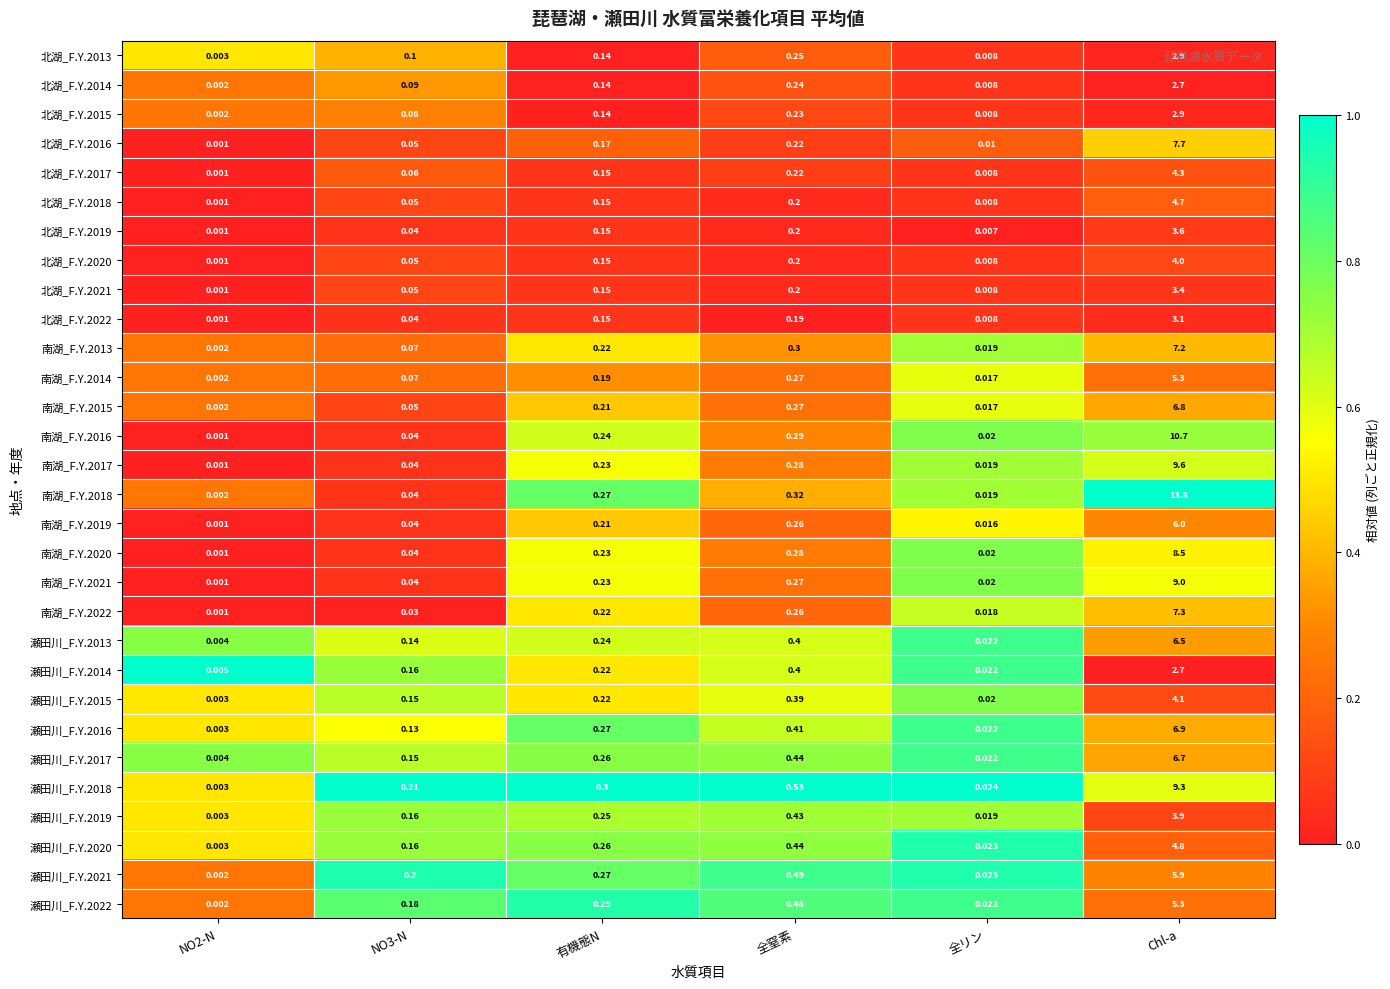

At which label is 瀬田川_F.Y.2022 closest to 2?

全窒素